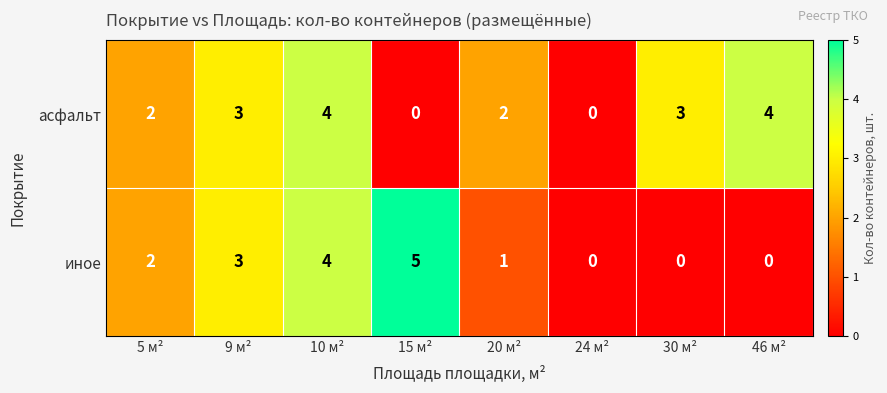

What is the difference between the second highest and minimum values in the асфальт series?

4